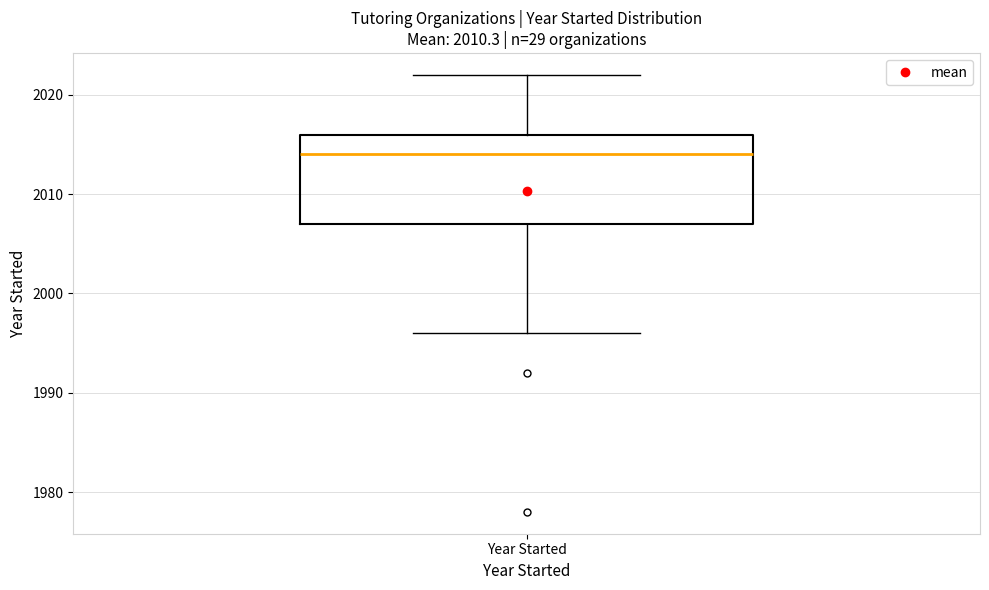

Where does the lower whisker of the box for Year Started end on the y-axis? The values are not printed on the chart, so give them approximately, as read against the axis.

1996